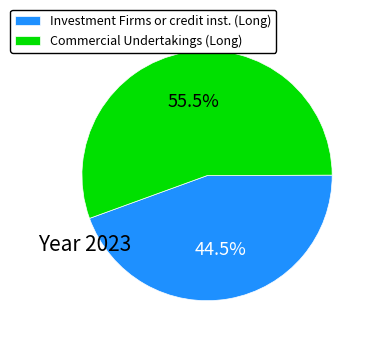

Is there any slice that represents more than half of the pie?

Yes